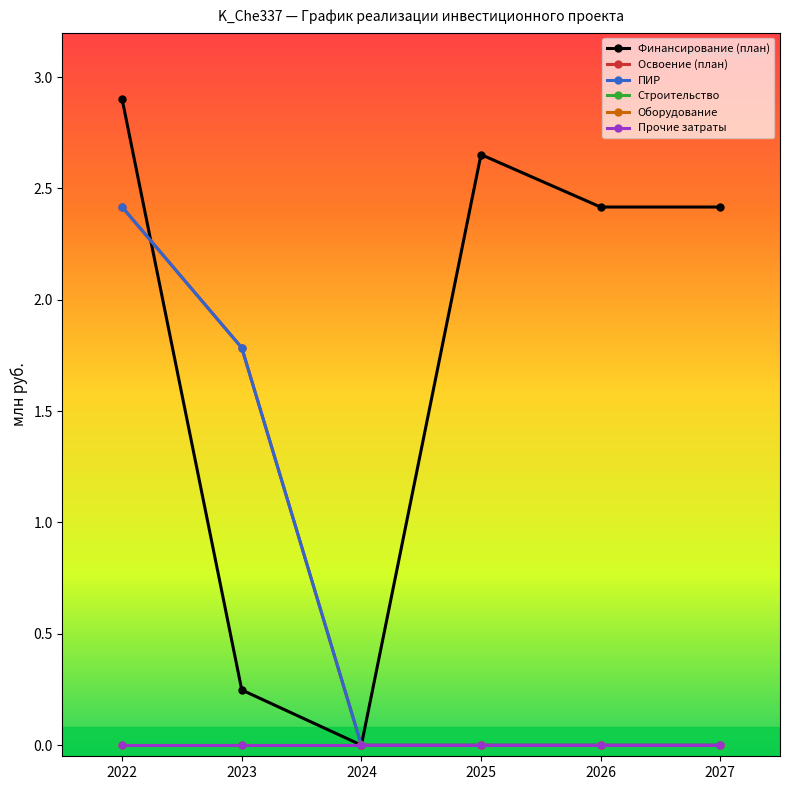

True or false: Освоение (план) and Оборудование cross at least once.

False